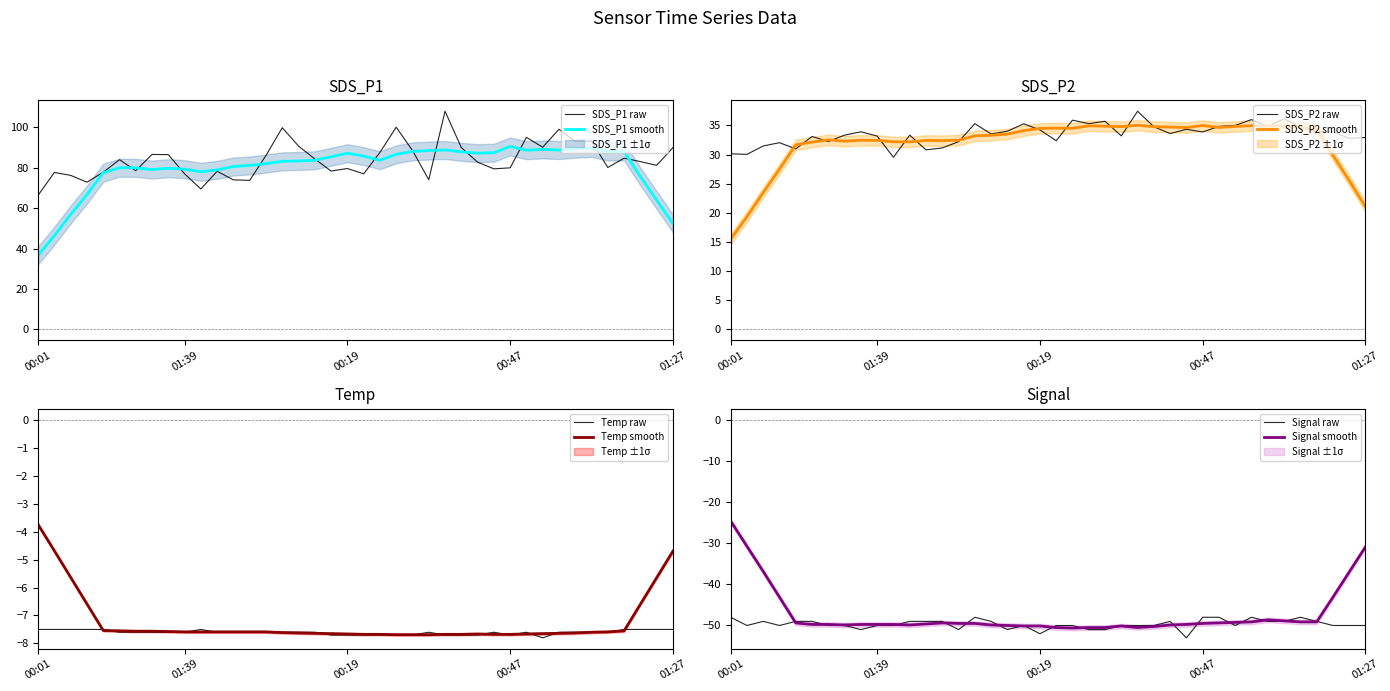

Where is the first local minimum for SDS_P1?

00:39